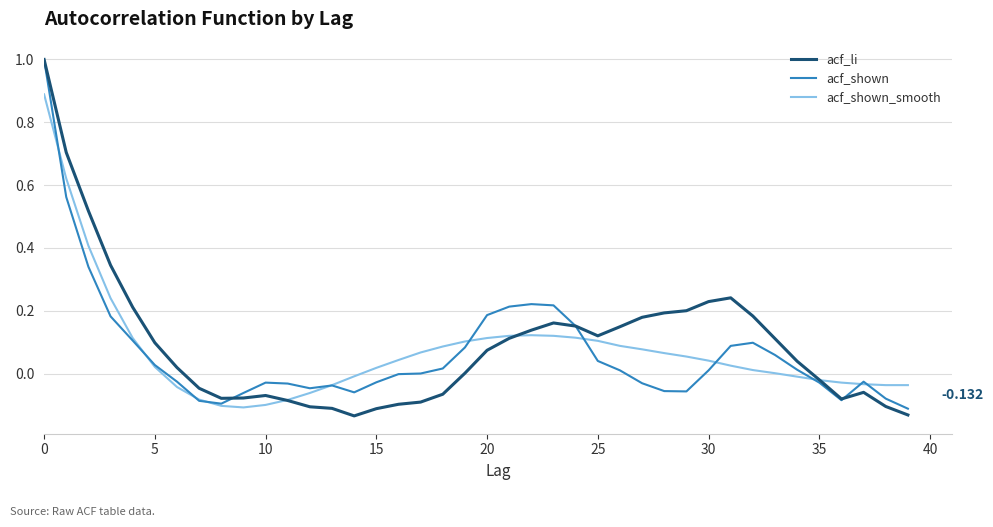

At which label is acf_li closest to 0?

19